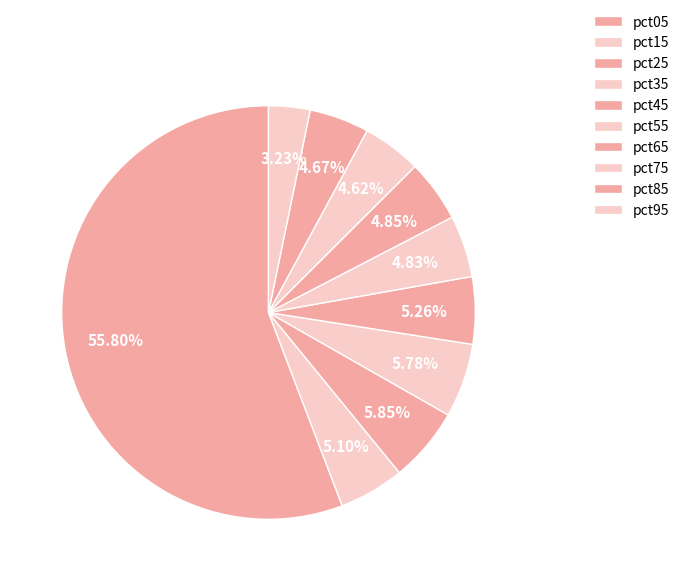

Count the number of slices in the pie.

10